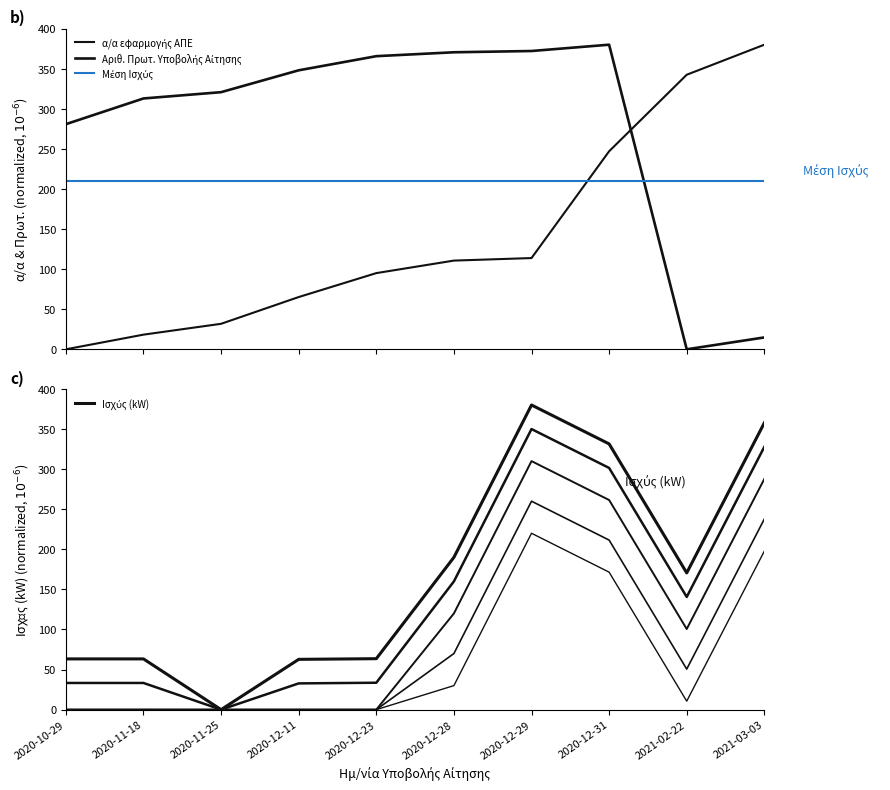

Reading right to left, extract all data points from this chart.

α/α εφαρμογής ΑΠΕ: 2021-03-03=380.0	2021-02-22=342.5	2020-12-31=247.0	2020-12-29=113.8	2020-12-28=110.7	2020-12-23=95.1	2020-12-11=65.2	2020-11-25=31.8	2020-11-18=18.3	2020-10-29=0.0
Αριθ. Πρωτ. Υποβολής Αίτησης: 2021-03-03=14.8	2021-02-22=0.0	2020-12-31=380.0	2020-12-29=372.1	2020-12-28=370.5	2020-12-23=365.7	2020-12-11=348.1	2020-11-25=320.8	2020-11-18=312.9	2020-10-29=280.9
Ισχύς (kW): 2021-03-03=357.7	2021-02-22=170.6	2020-12-31=331.5	2020-12-29=380.0	2020-12-28=190.0	2020-12-23=63.5	2020-12-11=62.7	2020-11-25=0.0	2020-11-18=63.3	2020-10-29=63.3